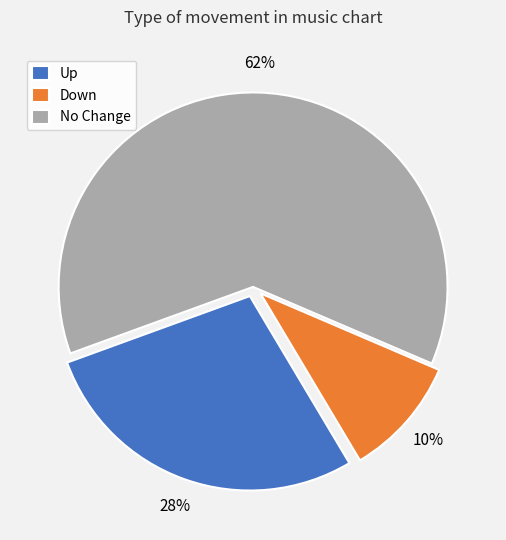

Between Up and Down, which is larger?

Up